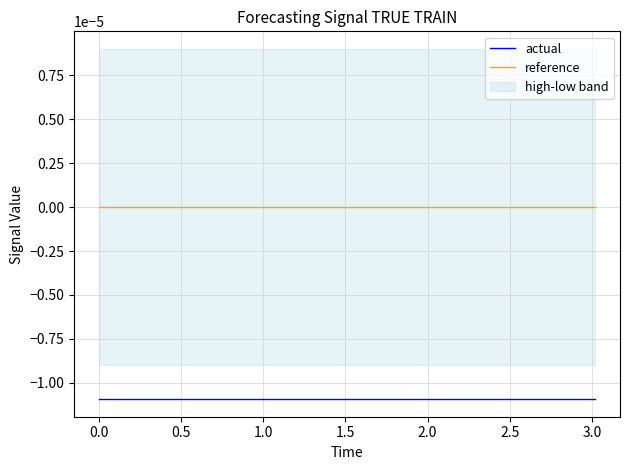

True or false: reference has more than 1 points higher than both neighbors.

False